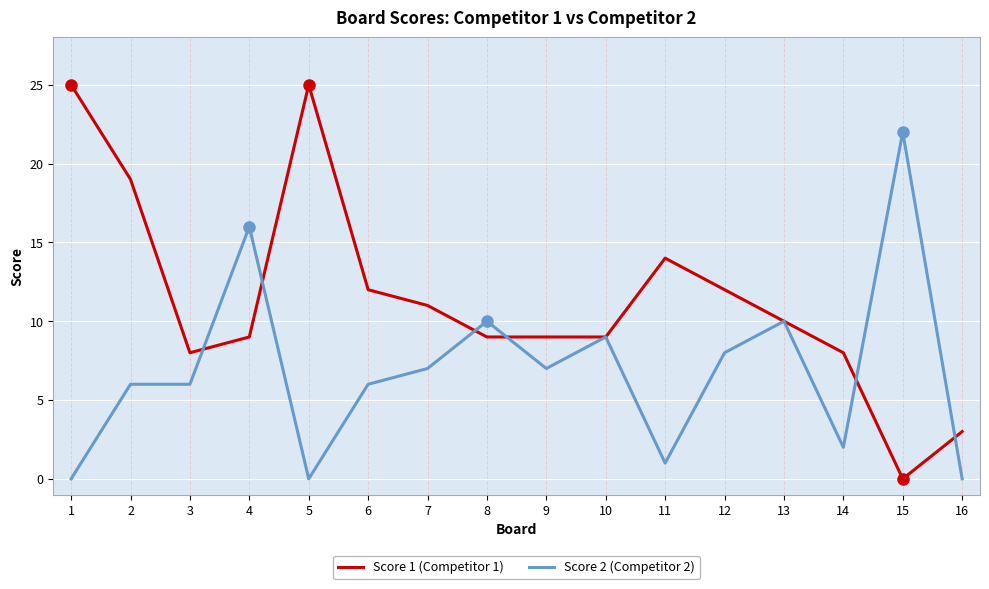

What is the total value across all series at 4?

25